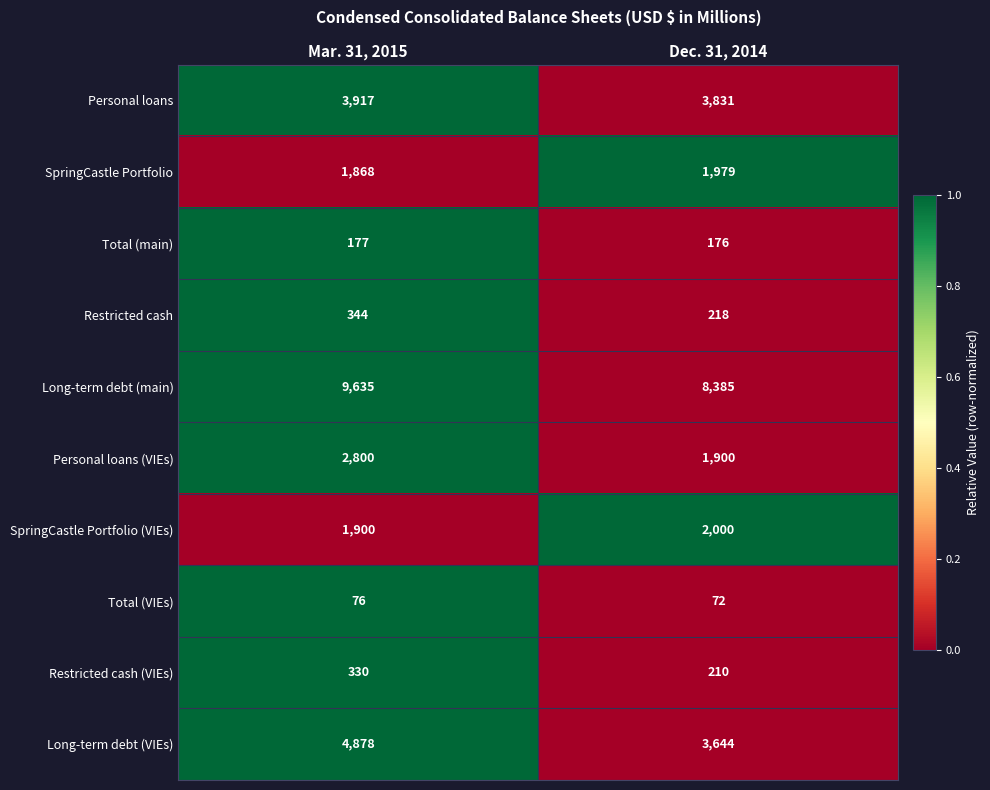

What value does the SpringCastle Portfolio series have at Mar. 31, 2015, to the nearest 10?

1870